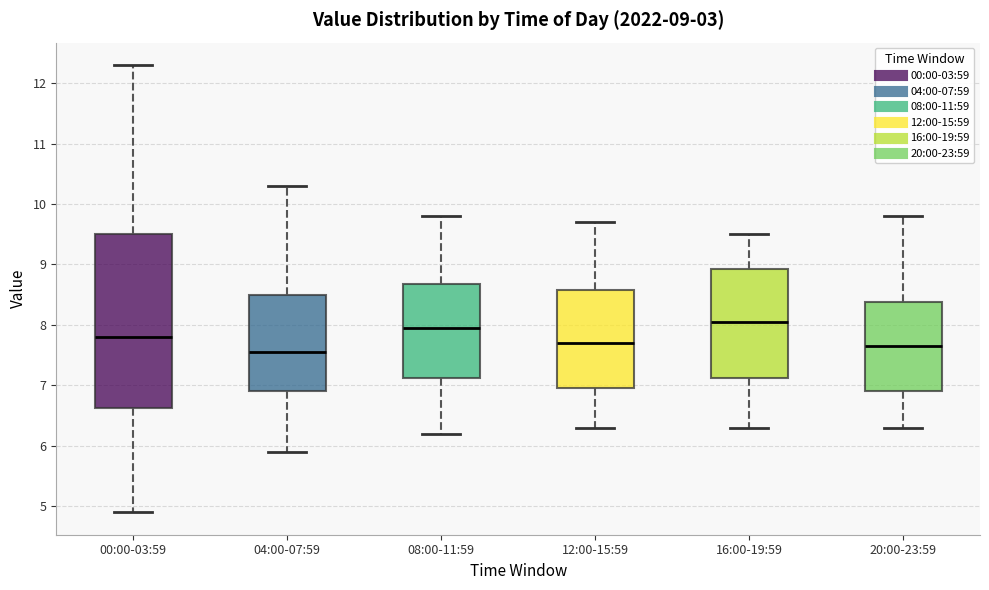

Comparing the boxes themselves (not the whiskers), which one is the tallest?

00:00-03:59